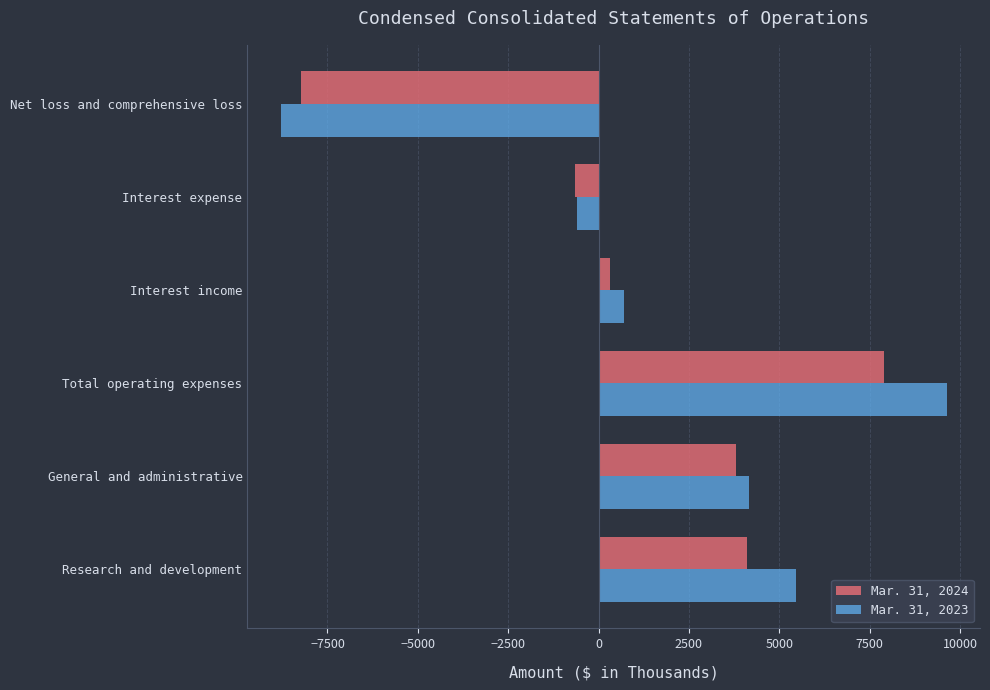

At which label is Mar. 31, 2023 closest to 419?

Interest income